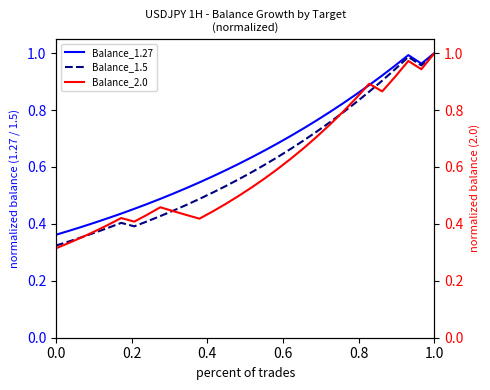

What is the average value of the Balance_2.0 series?

0.6